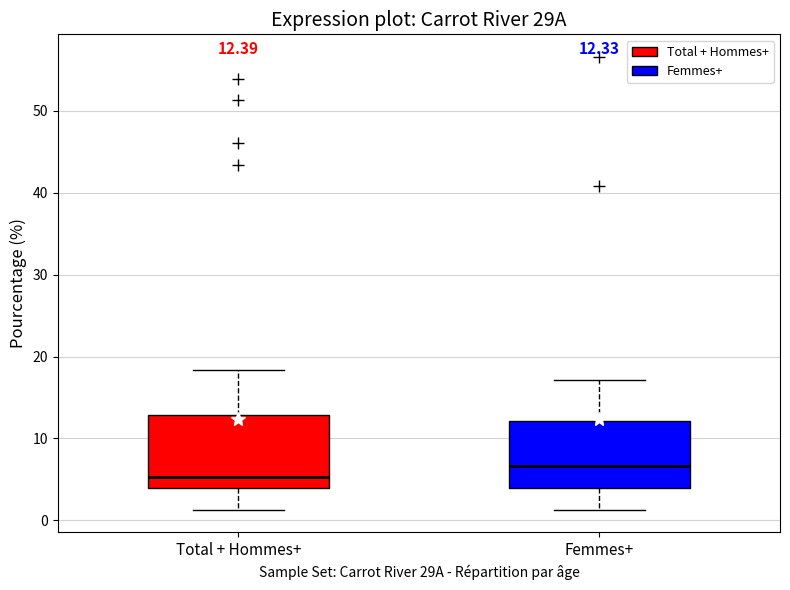

Which box has the lowest median line?

Total + Hommes+